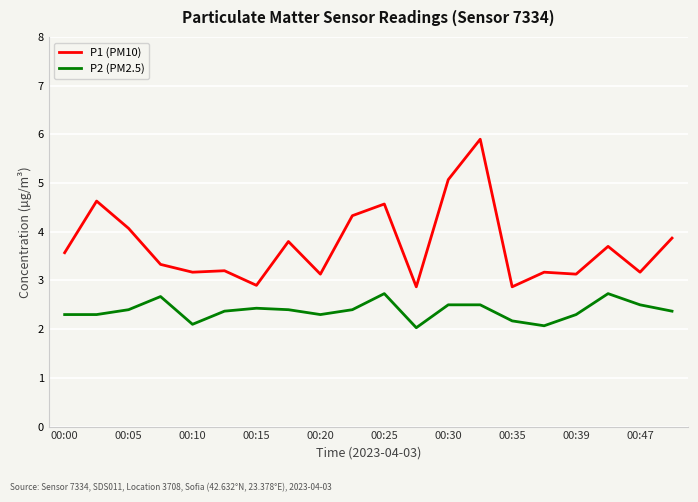

List the series in order of their overall mean, highest first.

P1 (PM10), P2 (PM2.5)